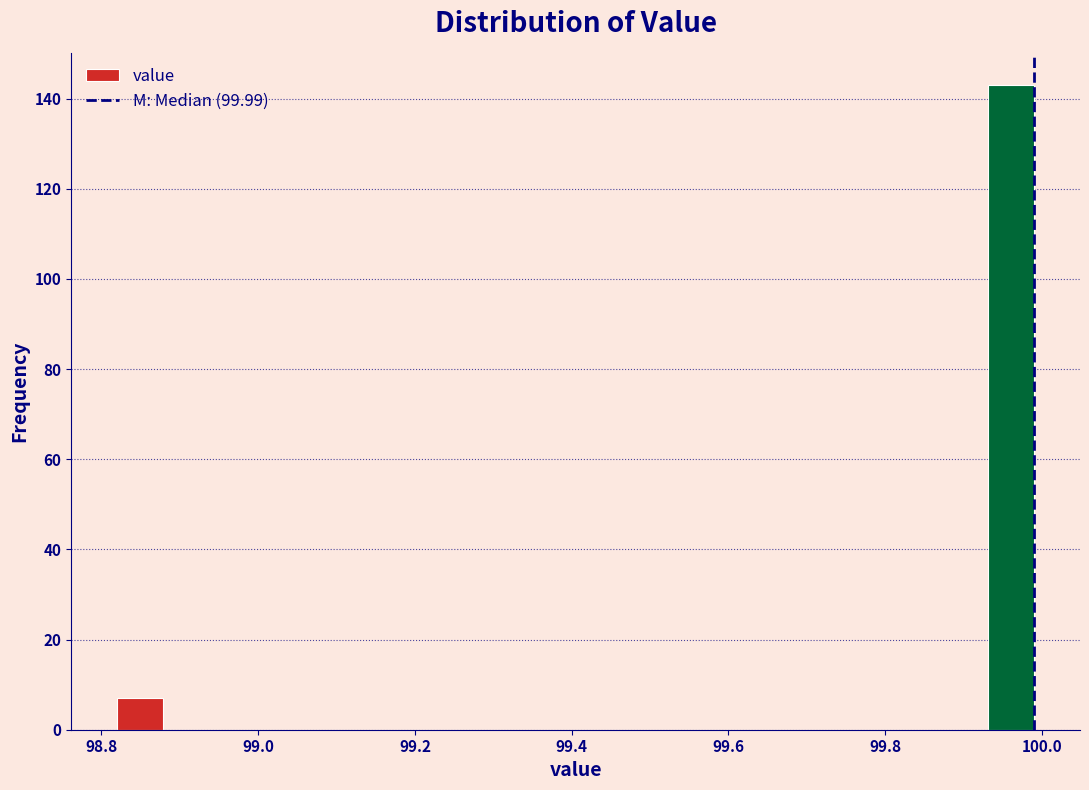

Around what value on the x-axis is the tallest bar? Give the approximate position of its centre, as read against the axis.

99.96